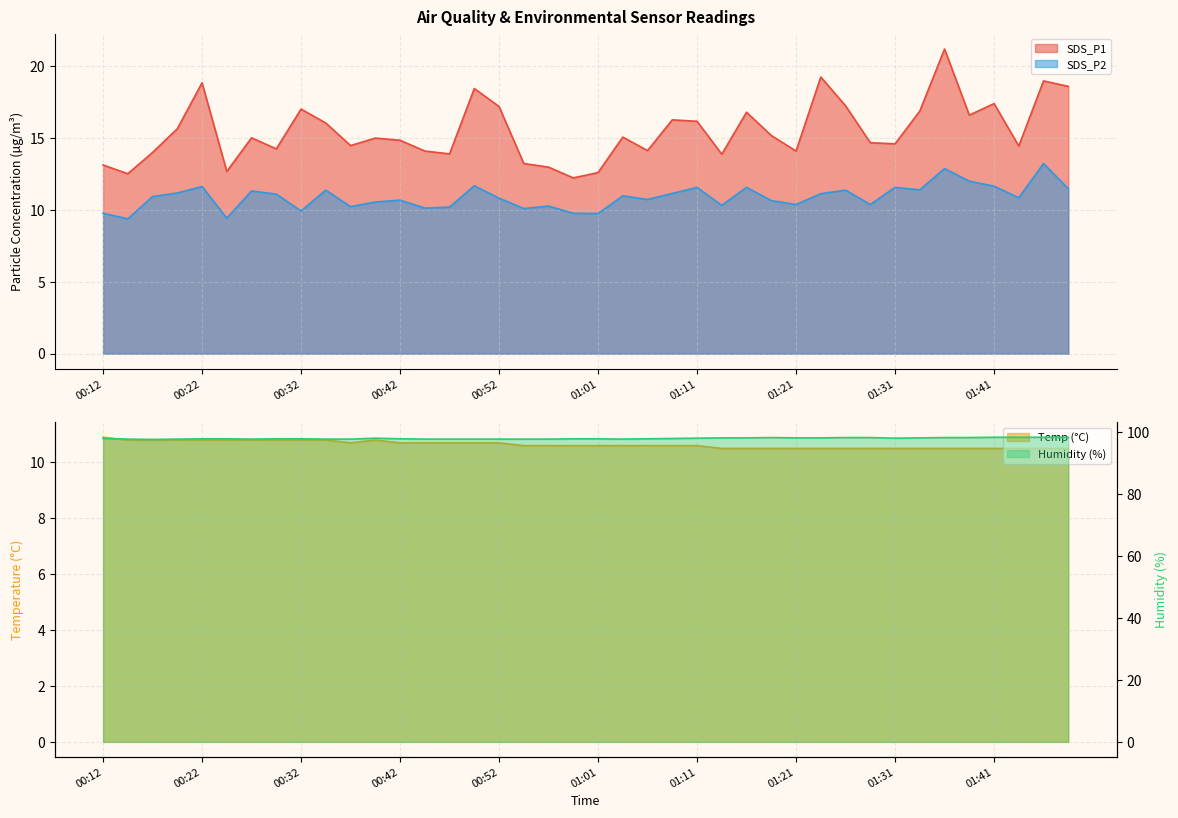

Which series changed the most between 01:13 and 01:46?

SDS_P1